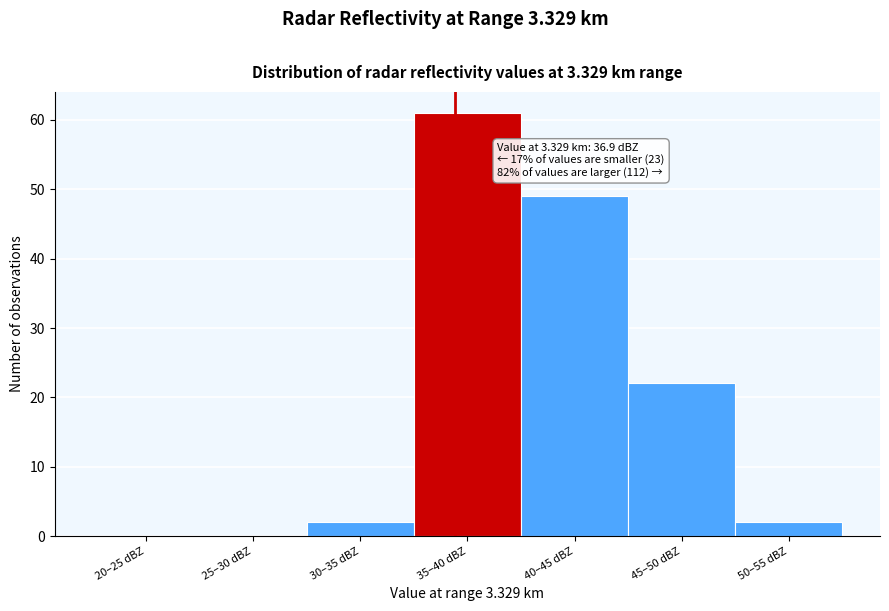

Reading right to left, list all the values displayed in this chart.

50–55 dBZ=2	45–50 dBZ=22	40–45 dBZ=49	35–40 dBZ=61	30–35 dBZ=2	25–30 dBZ=0	20–25 dBZ=0